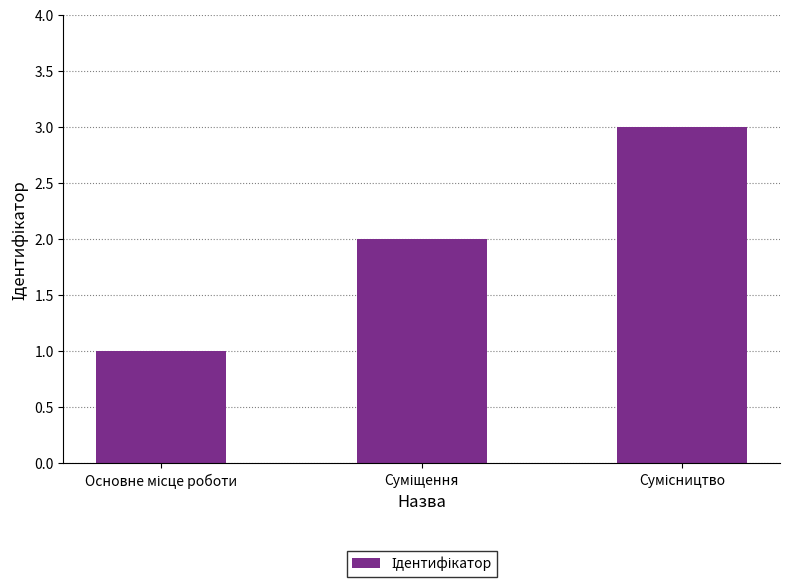

What is the greatest value displayed?

3